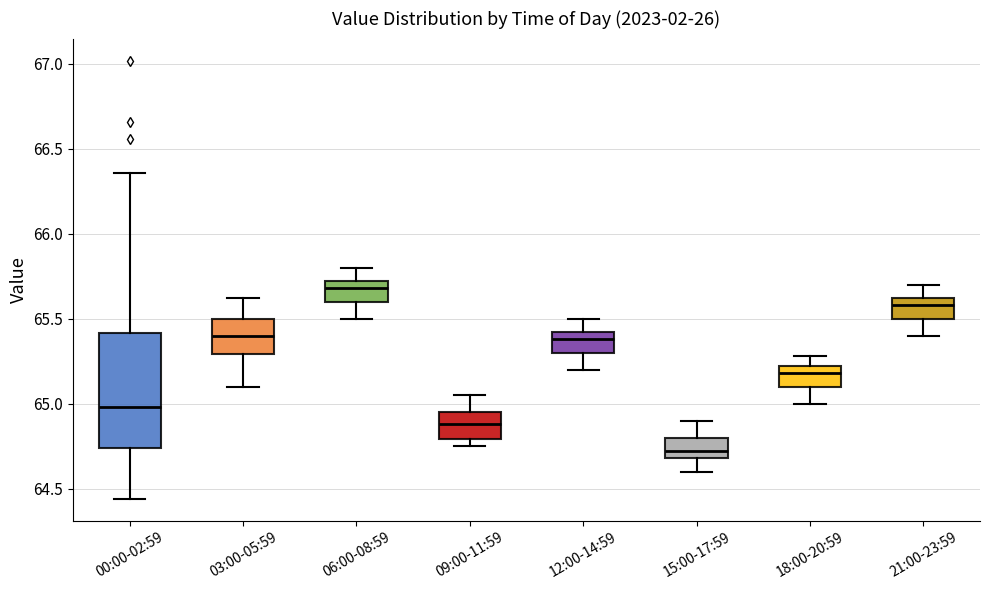

Comparing the boxes themselves (not the whiskers), which one is the tallest?

00:00-02:59